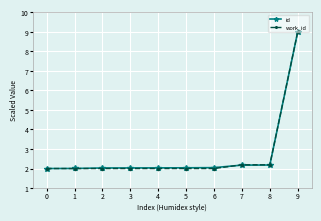

What is the sum of the id values at 5 and 6?

4.1